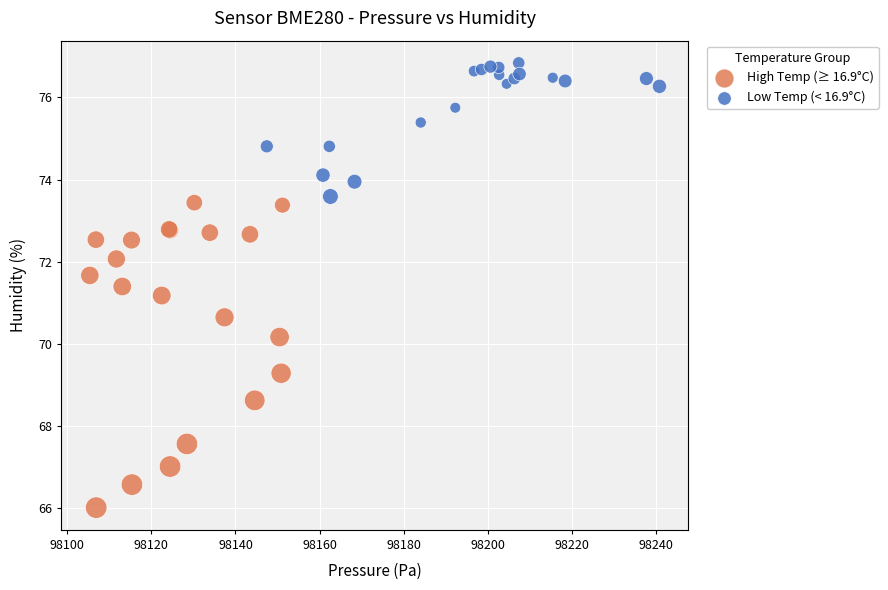

Which series reaches the maximum Y coordinate?

Low Temp (< 16.9°C)